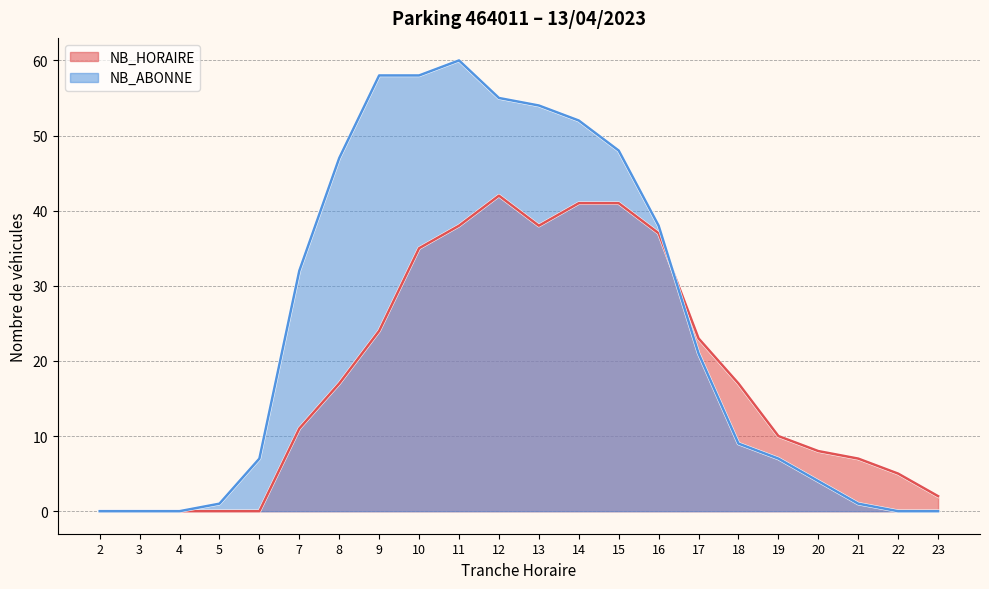

What is the value of the NB_ABONNE point at the 12th from the left?

54